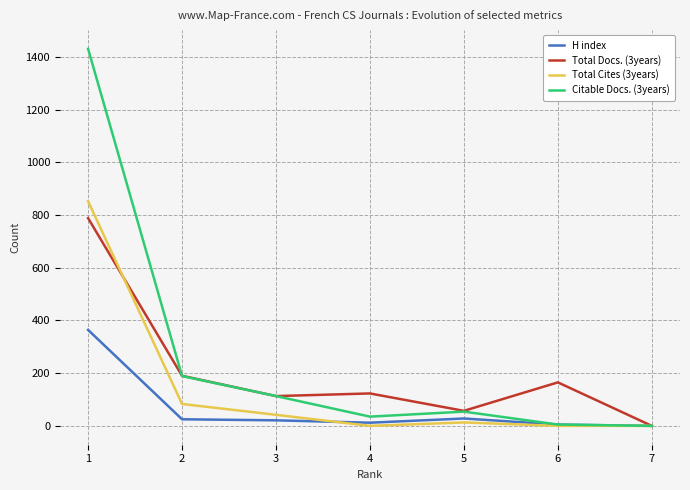

True or false: Total Cites (3years) has more than 1 interior local peaks.

False